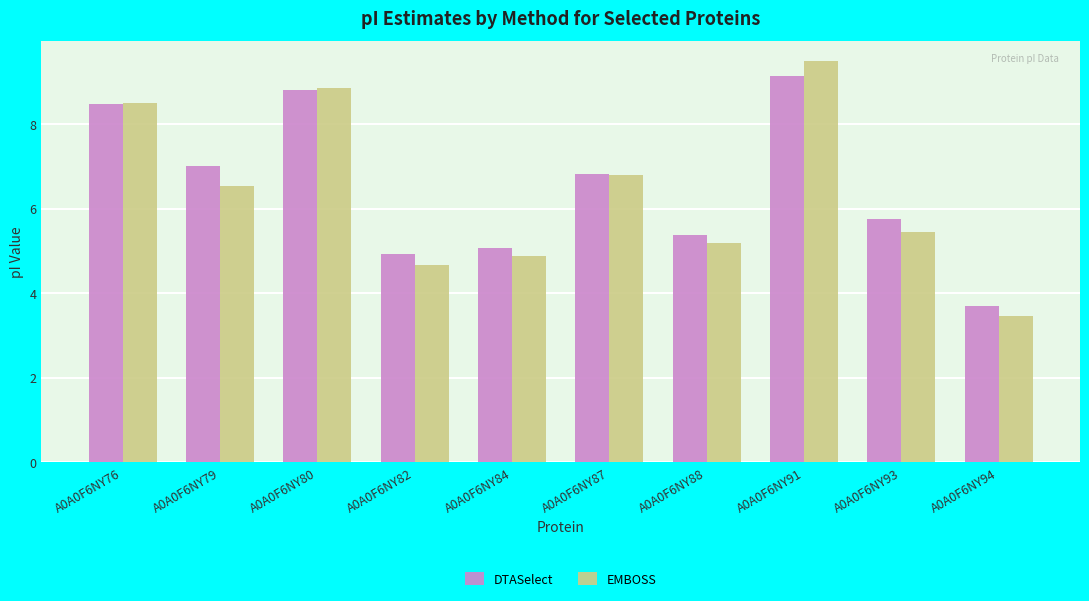

Rank the series by their average value, from highest to lowest.

DTASelect, EMBOSS